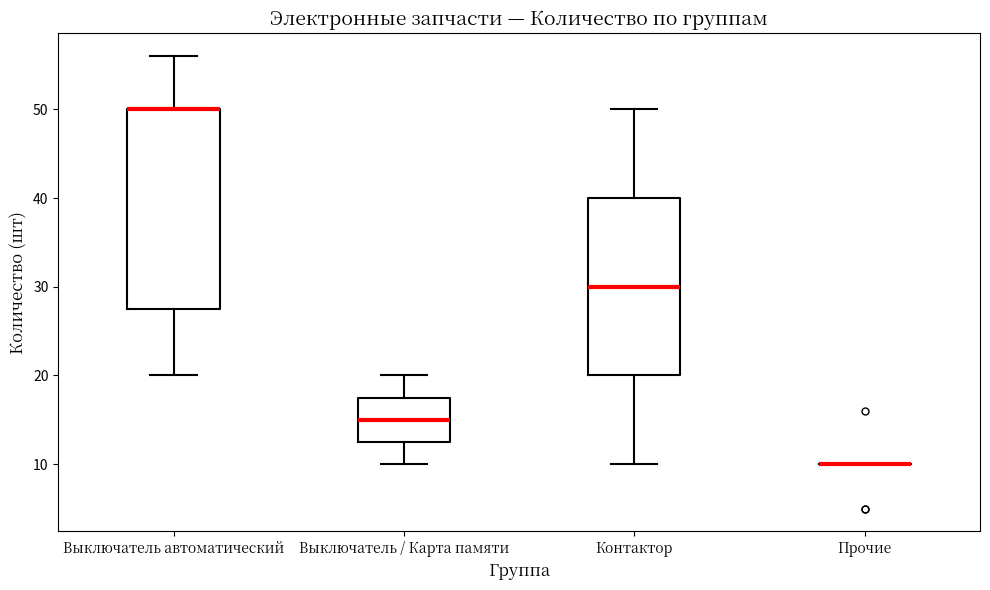

Reading left to right, read every box against the y-axis: the position of its median line, the range the box covers, and the ends of its whiskers. The values are not printed on the chart, so give them approximately, as read against the axis.

Выключатель автоматический: median 50 (drawn on the box's upper edge), box 28 to 50, whiskers 20 to 56
Выключатель / Карта памяти: median 15, box 13 to 18, whiskers 10 to 20
Контактор: median 30, box 20 to 40, whiskers 10 to 50
Прочие: box collapsed to a line at 10, whiskers 10 to 10